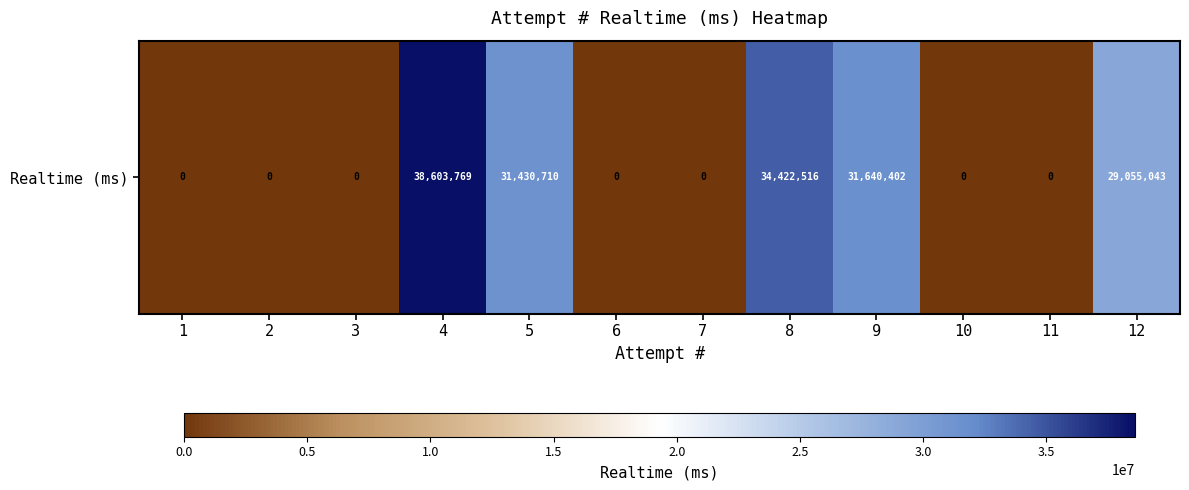

Rank the categories by value from lowest to highest.

1, 2, 3, 6, 7, 10, 11, 12, 5, 9, 8, 4